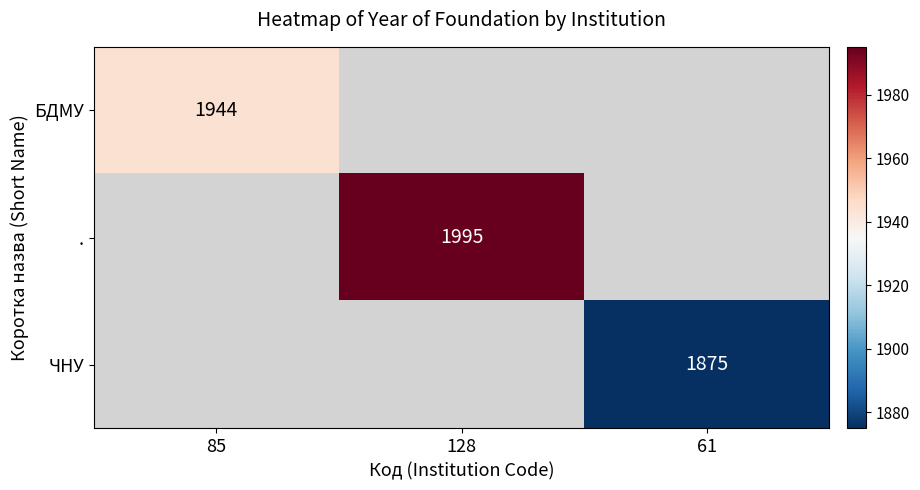

Is it true that . equals 2751 at 128?

False